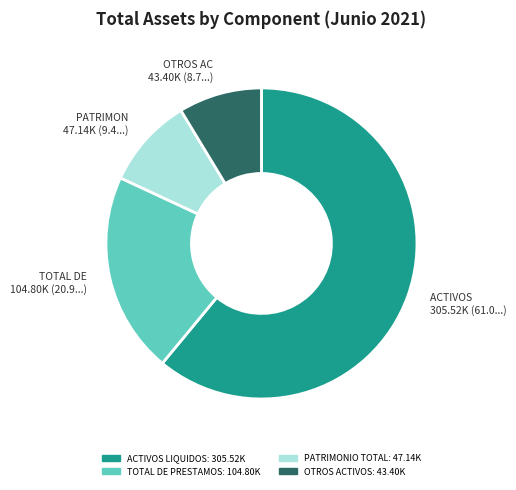

Is there a majority slice in this chart?

Yes